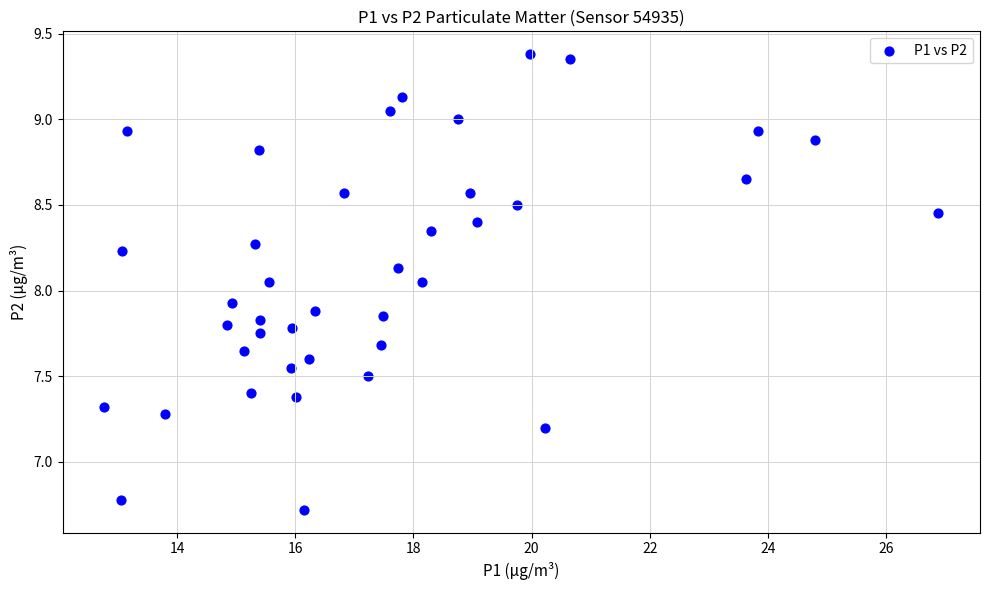

What is the range of X values (max minus min)?

14.1